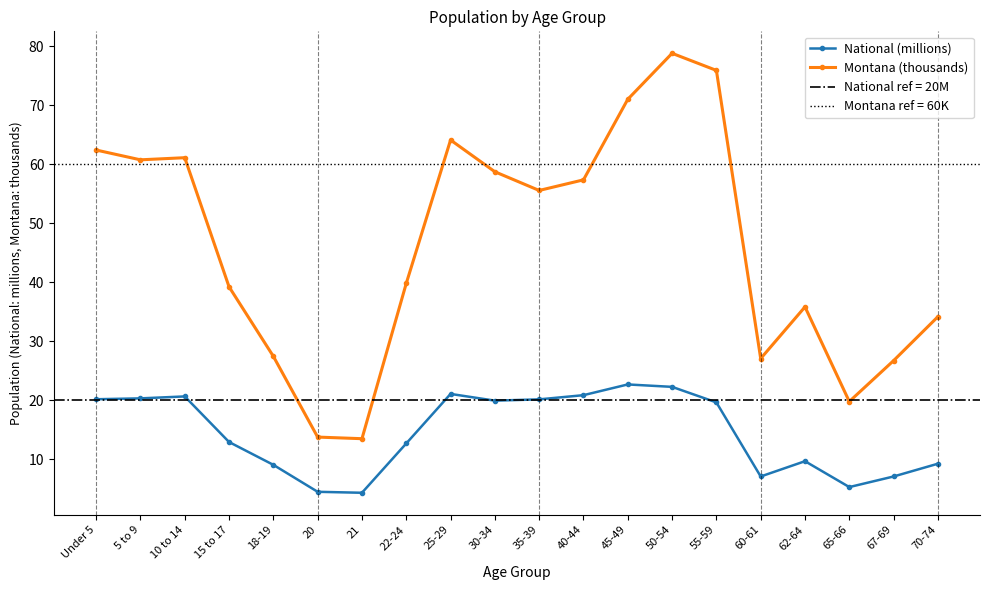

What is the sum of all National (millions) values?

290.2